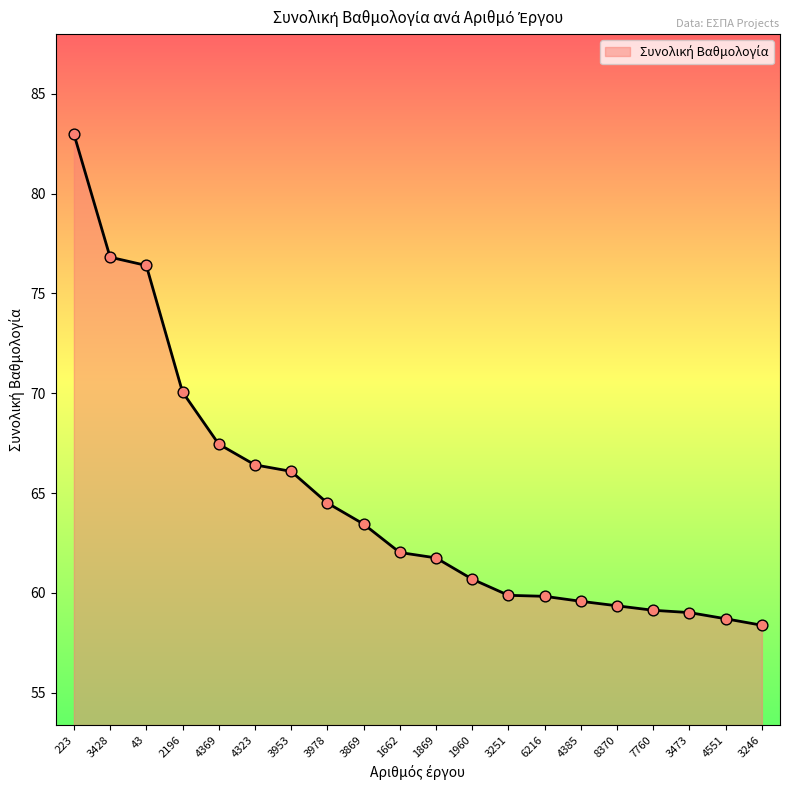

Approximately how many times larger is the value at 43 compared to 1662?

1.2